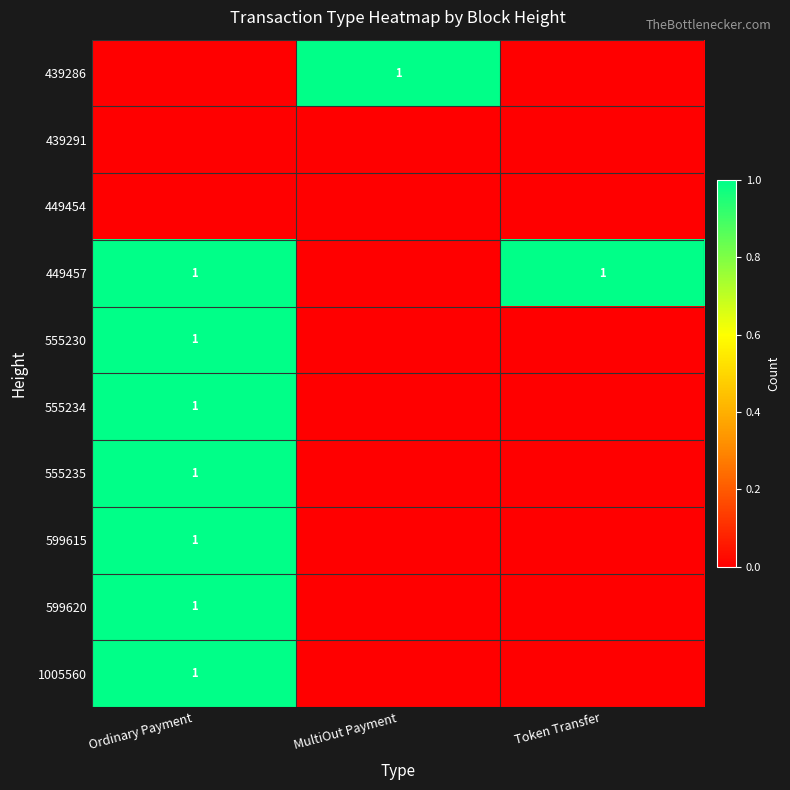

True or false: 599615 has a value of -1 at Token Transfer.

False